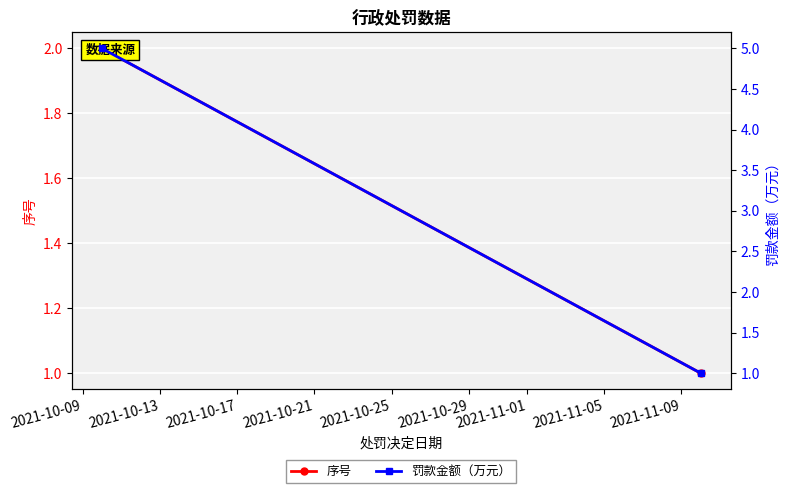

Between 2021-10-09 and 2021-10-13, which series saw the biggest shift?

罚款金额（万元）